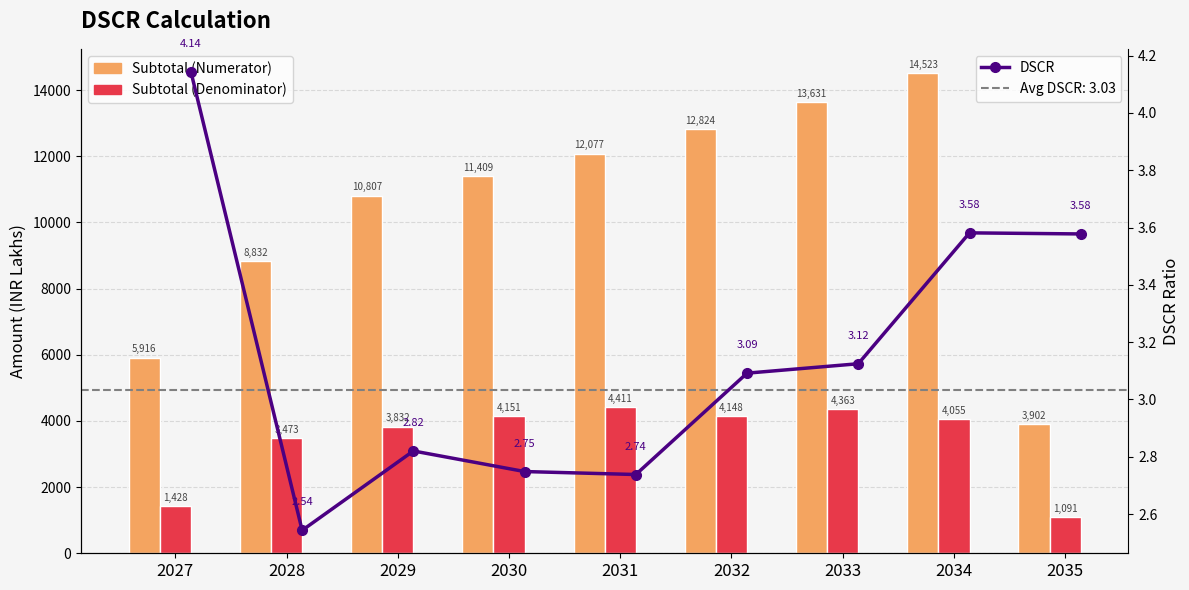

Reading left to right, transcribe all the data shown in this chart.

Subtotal (Numerator): 5916.0	8832.4	10807.0	11409.4	12076.7	12824.2	13631.4	14522.6	3902.4
Subtotal (Denominator): 1427.7	3473.1	3832.0	4151.4	4410.8	4147.8	4362.5	4054.9	1090.8
DSCR: 4.1	2.5	2.8	2.7	2.7	3.1	3.1	3.6	3.6